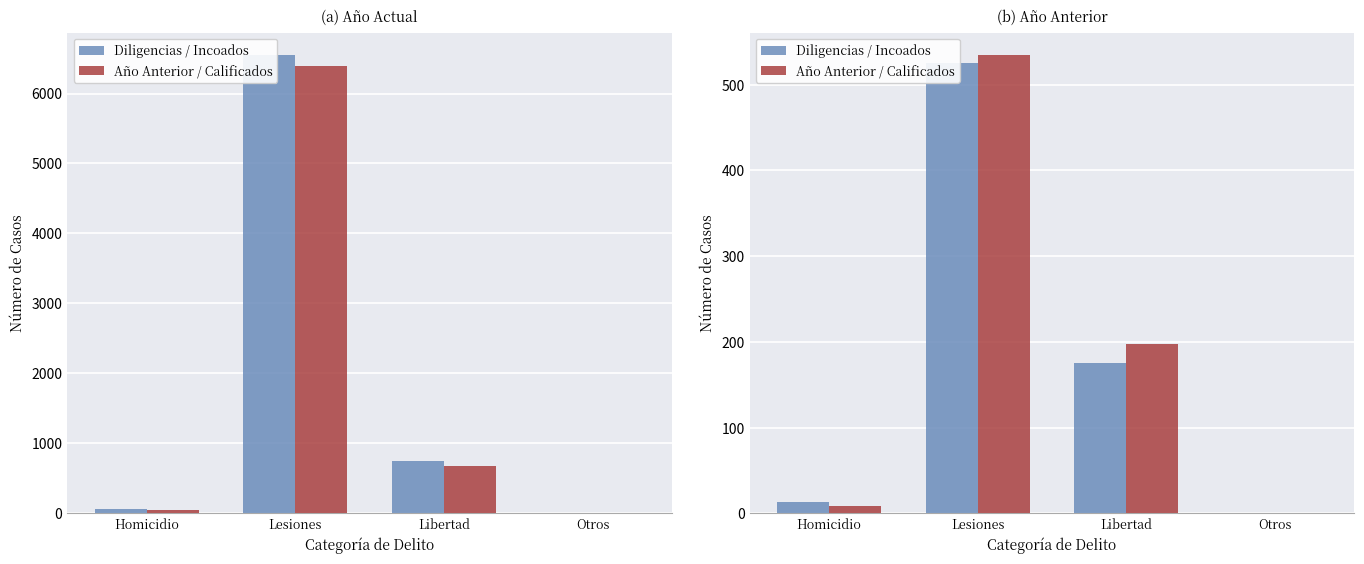

At Homicidio, list the series in order from smallest to largest.

Año Anterior / Calificados, Diligencias / Incoados